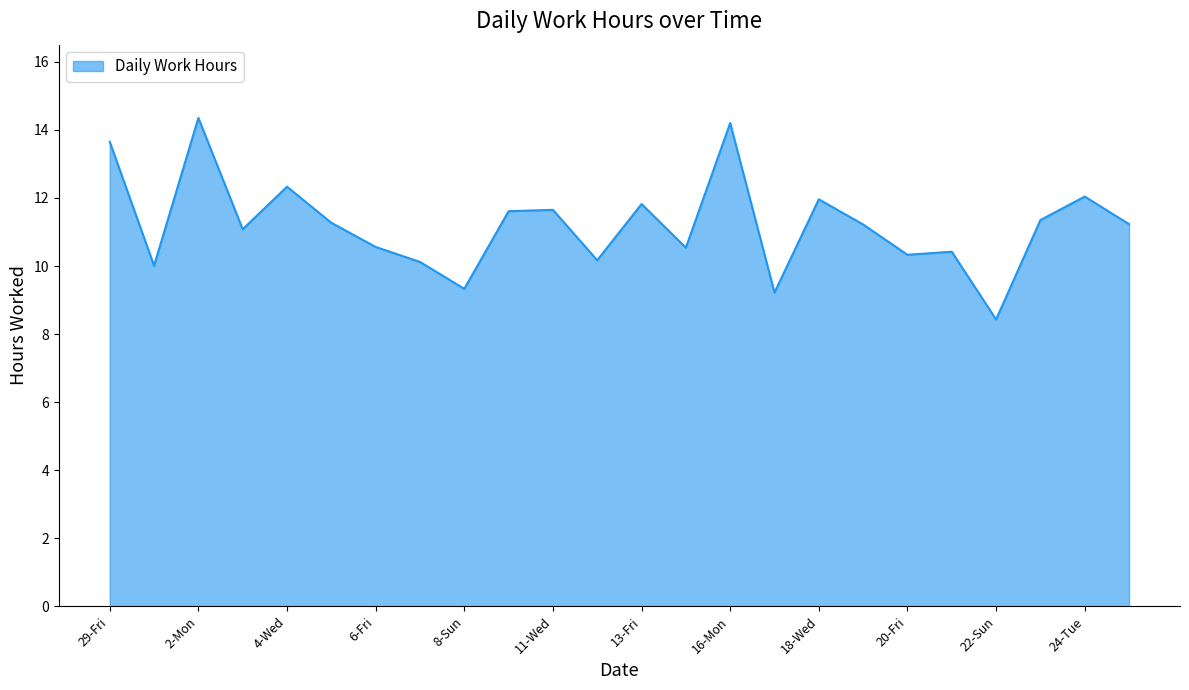

Does the chart display data point markers on the line(s)?

No